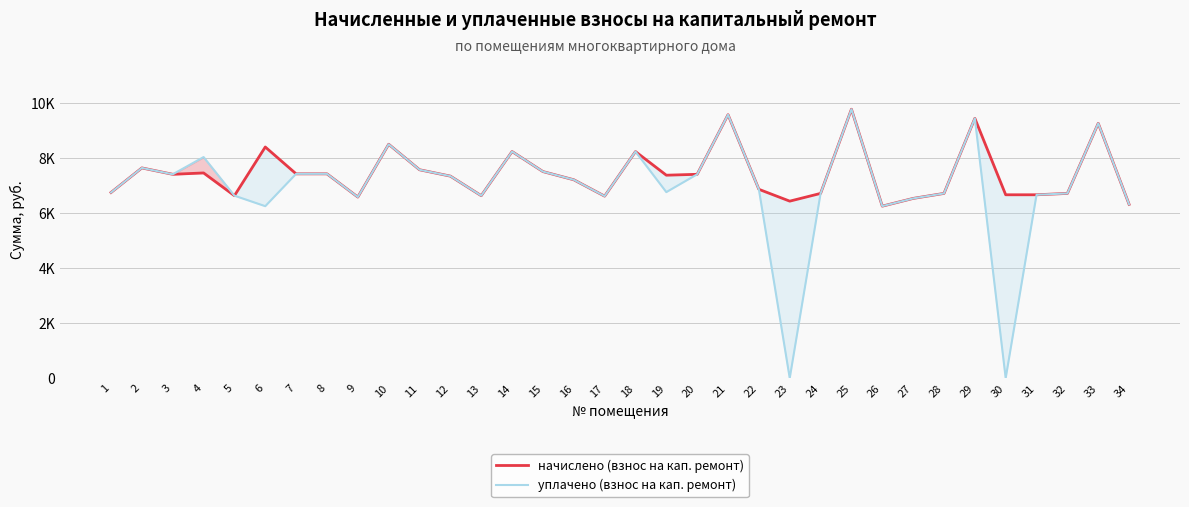

What is the difference between the maximum and second lowest values in the начислено (взнос на кап. ремонт) series?

3461.0